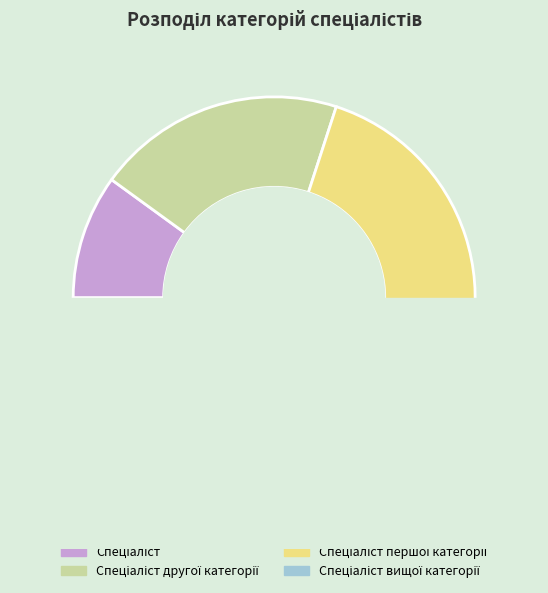

What is the smallest slice in the pie chart?

Спеціаліст